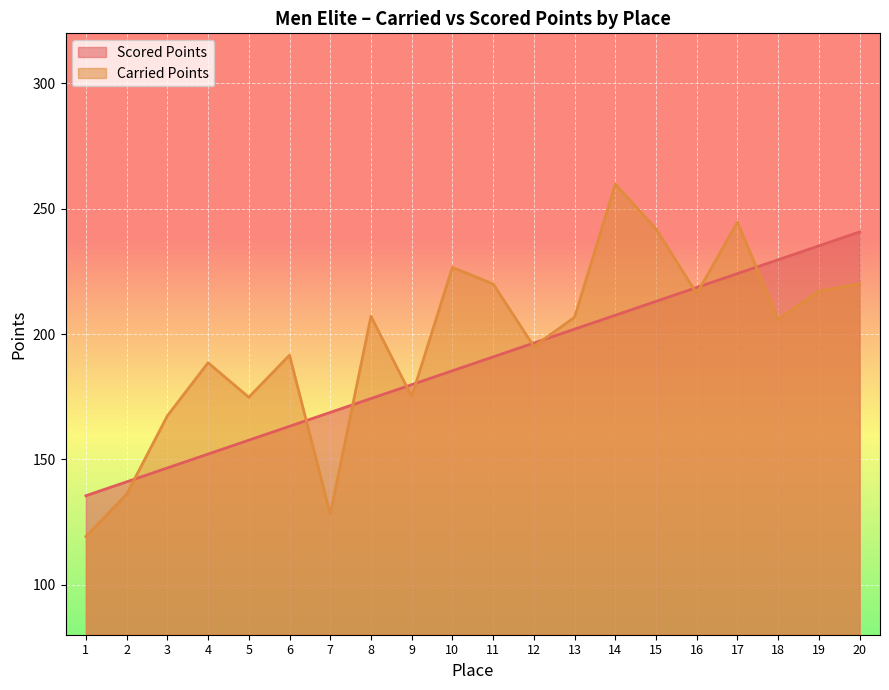

Does the chart display data point markers on the line(s)?

No